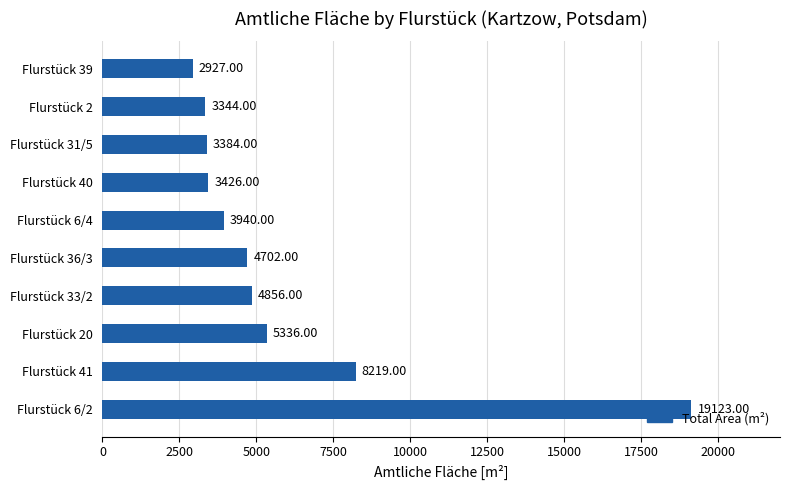

Which category has the lowest value across all series?

Flurstück 39